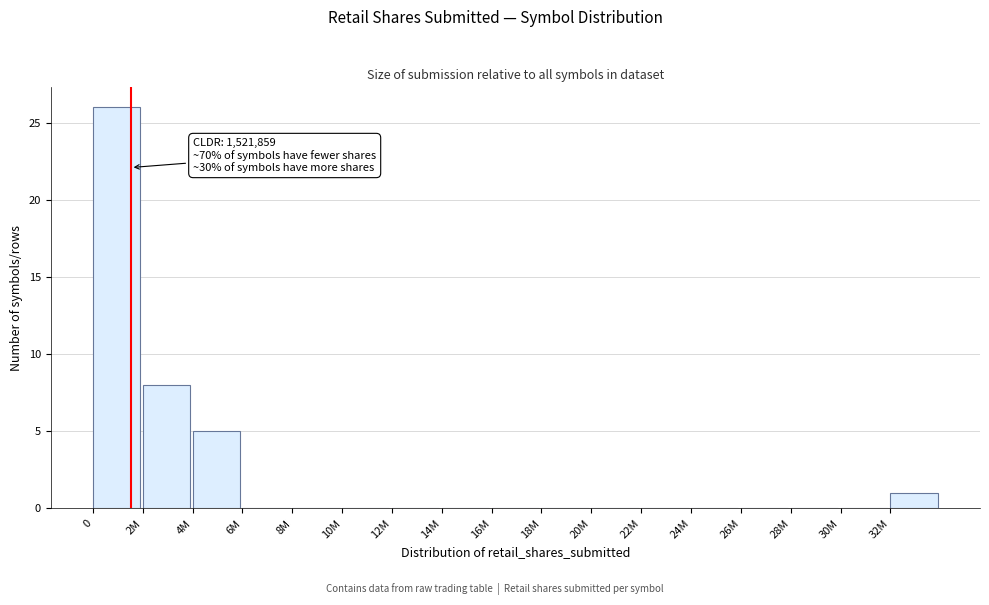

Reading left to right, what are all the values shown in this chart?

0=26	2M=8	4M=5	6M=0	8M=0	10M=0	12M=0	14M=0	16M=0	18M=0	20M=0	22M=0	24M=0	26M=0	28M=0	30M=0	32M=1